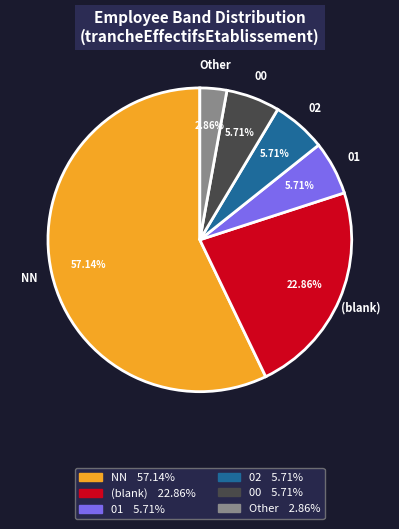

To the nearest percent, what is the difference between the largest and smallest slice percentages?

54%